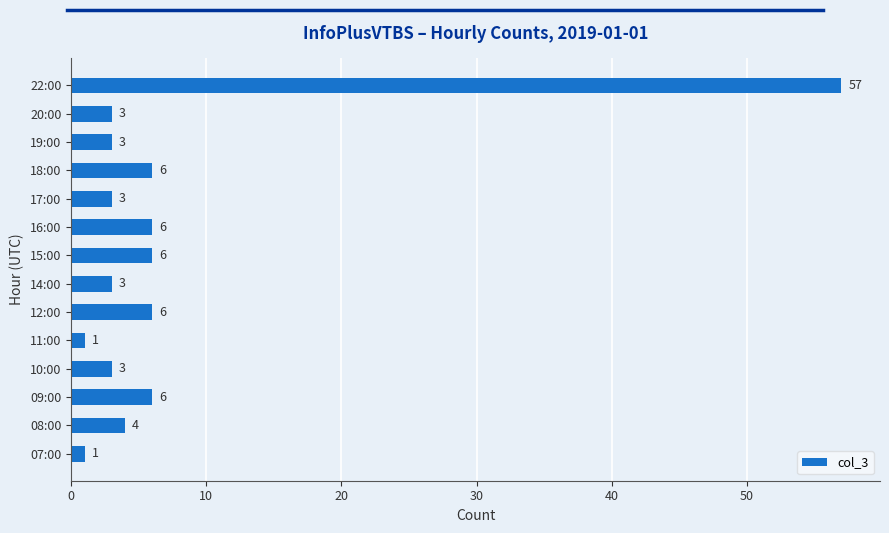

What is the average value?

8